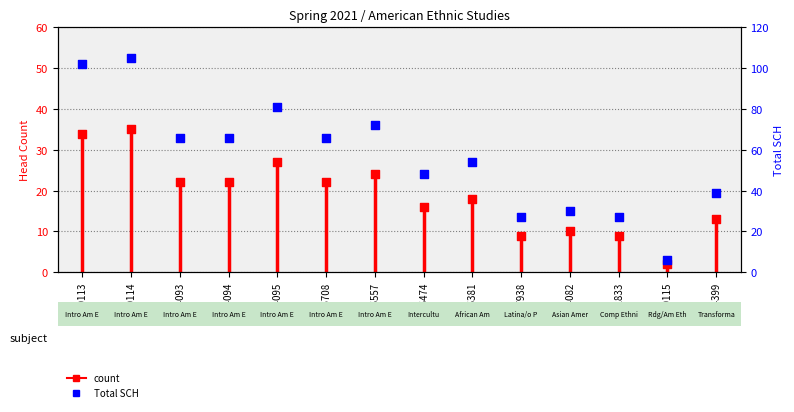

At how many categories does at least one series exceed 75?

3